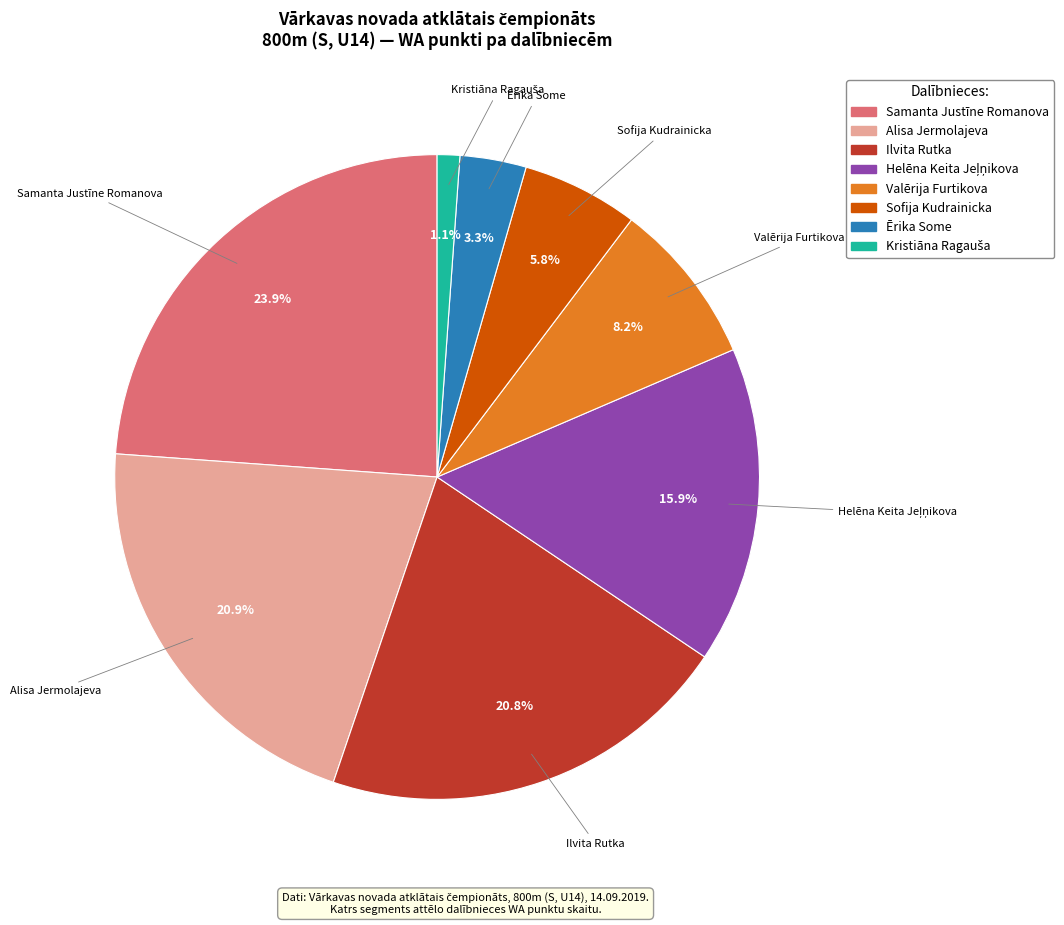

What percentage is the Alisa Jermolajeva slice, to the nearest percent?

21%